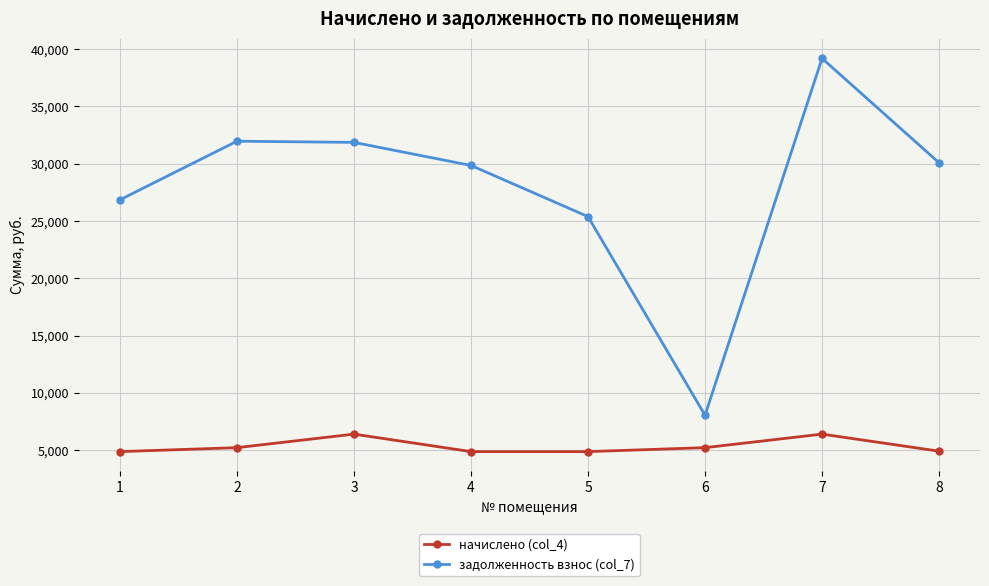

What is the difference between the начислено (col_4) values at 1 and 3?

1526.4